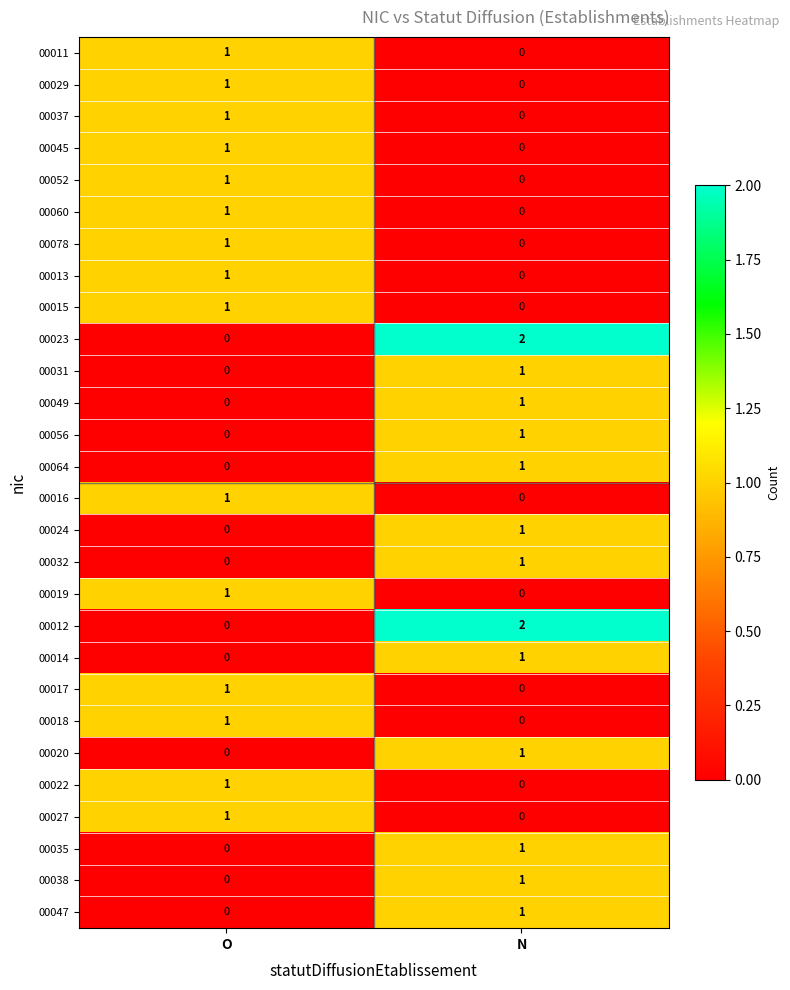

Which category has the highest value across all series?

N